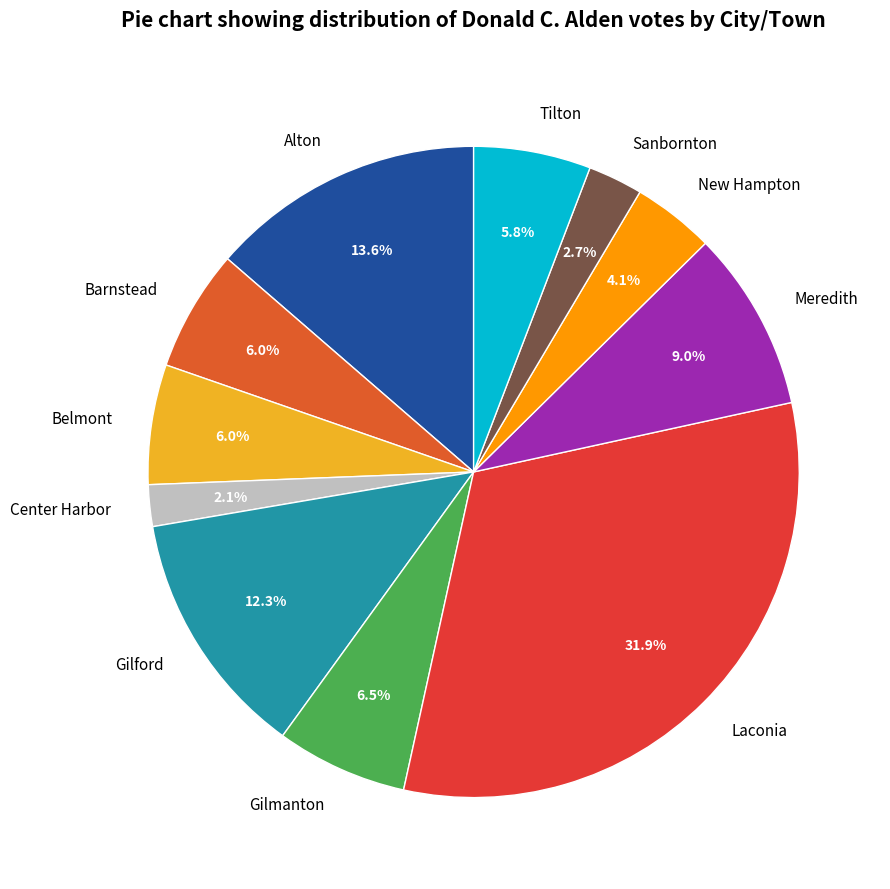

Is there a majority slice in this chart?

No